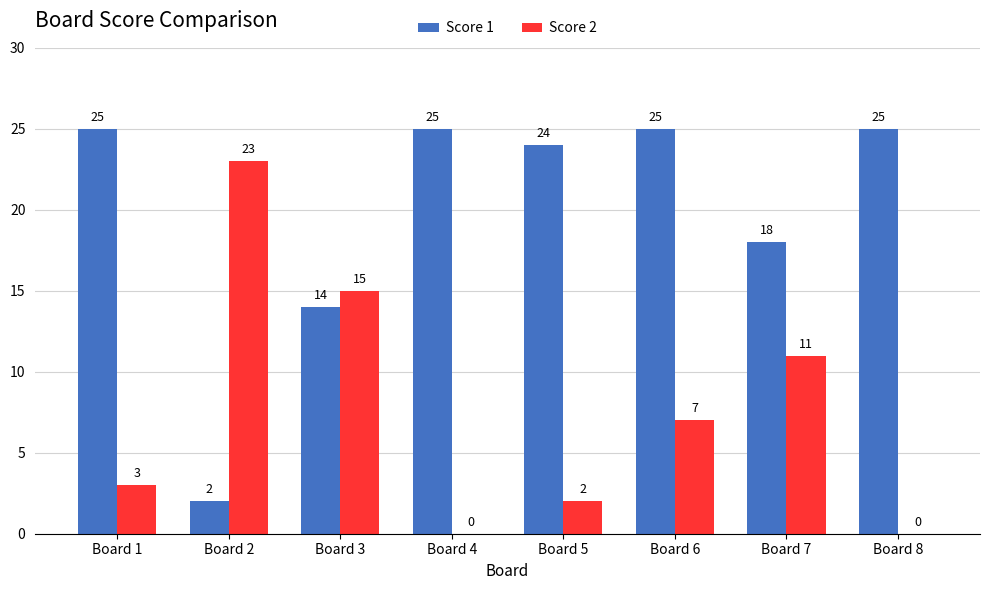

The Score 1 series shows 25 at Board 8. True or false?

True